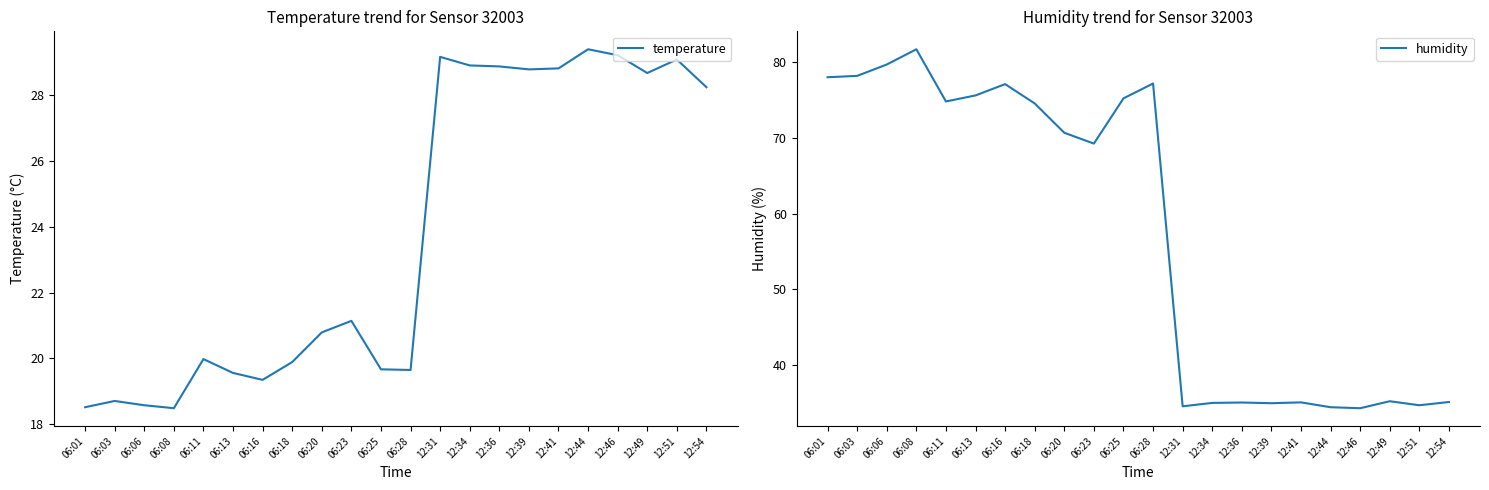

What is the total value across all series at 06:03?

96.9